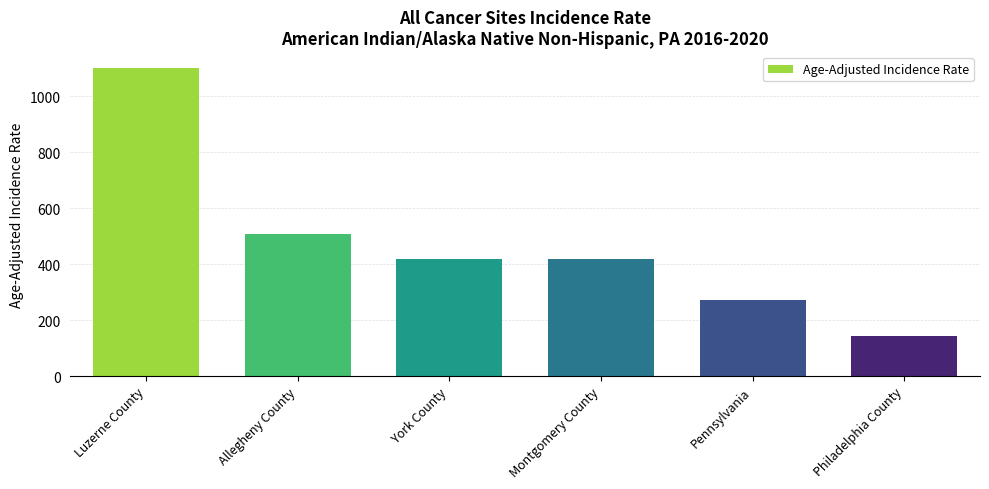

Between Philadelphia County and York County, which is larger?

York County